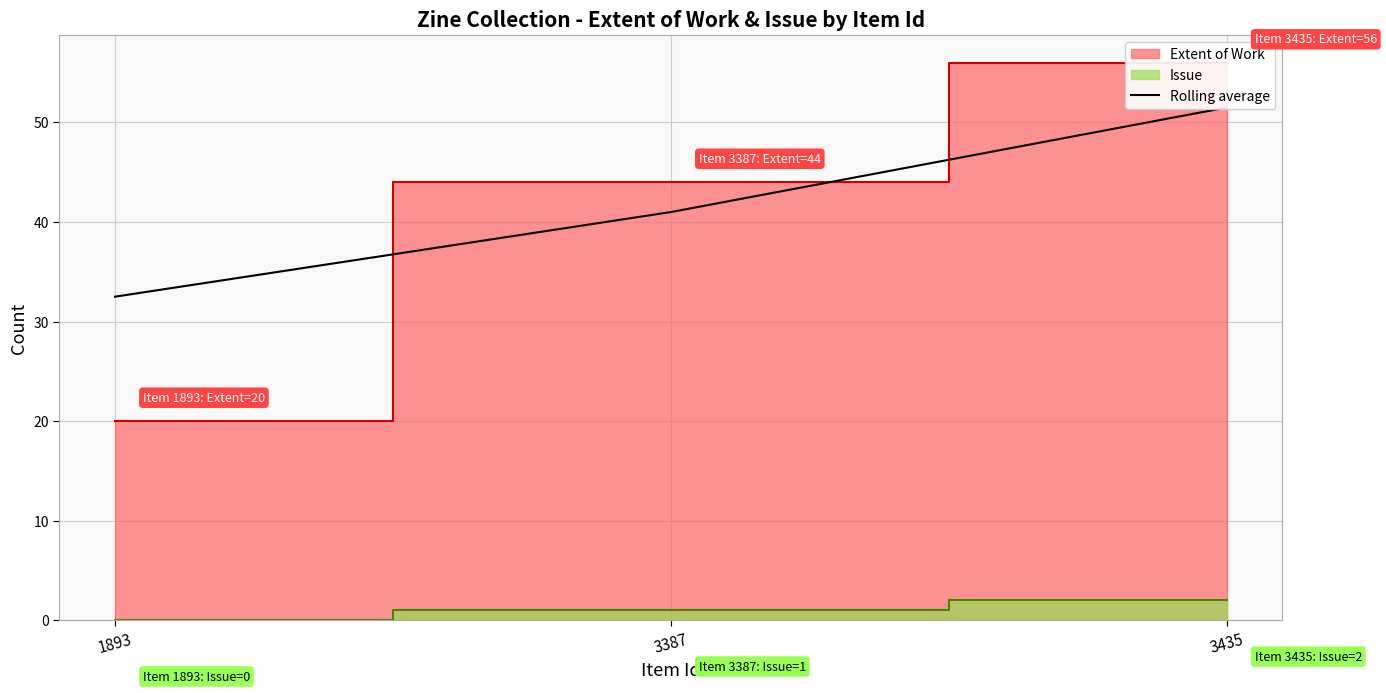

List the labels in order of value, largest first.

3435, 3387, 1893